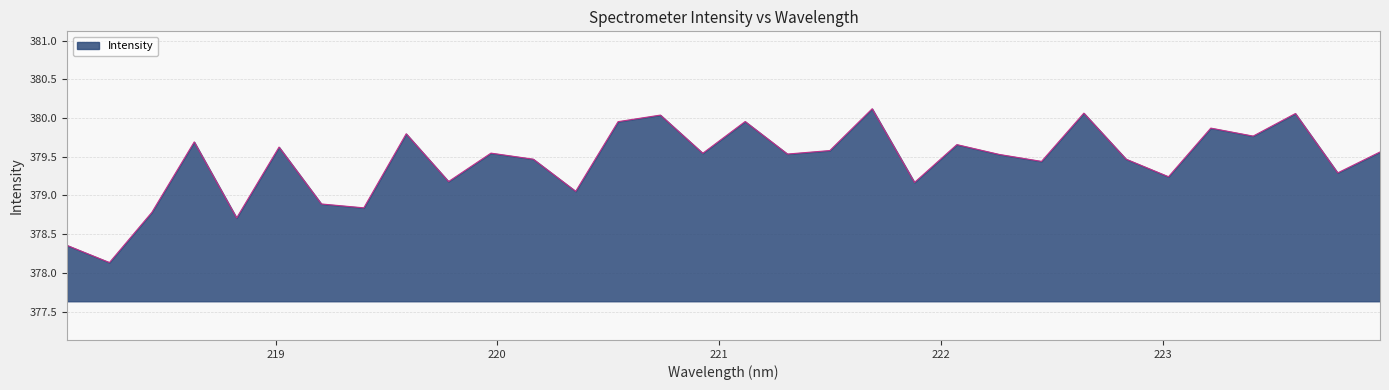

What is the smallest value displayed?

378.1